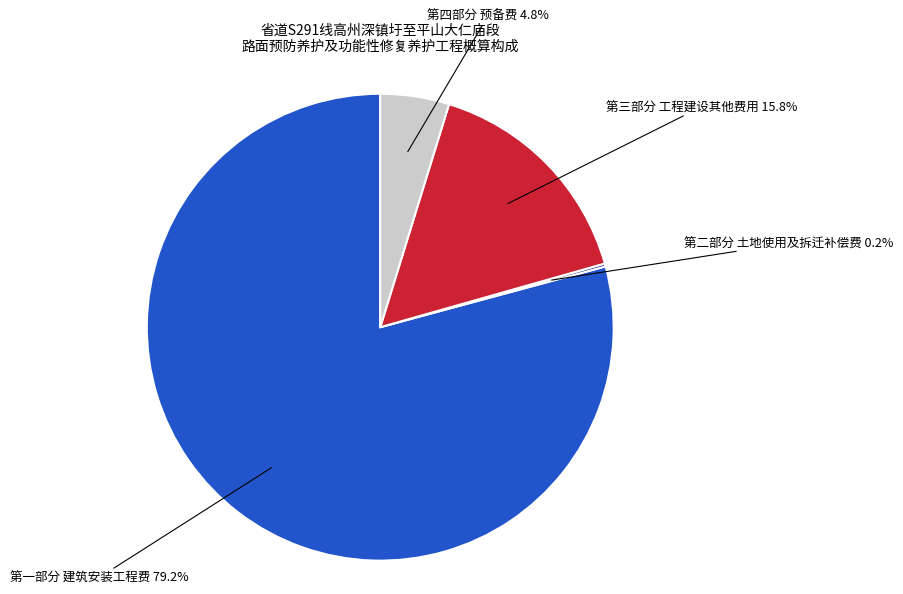

How much of the chart is everything except 第四部分 预备费?

95.2%